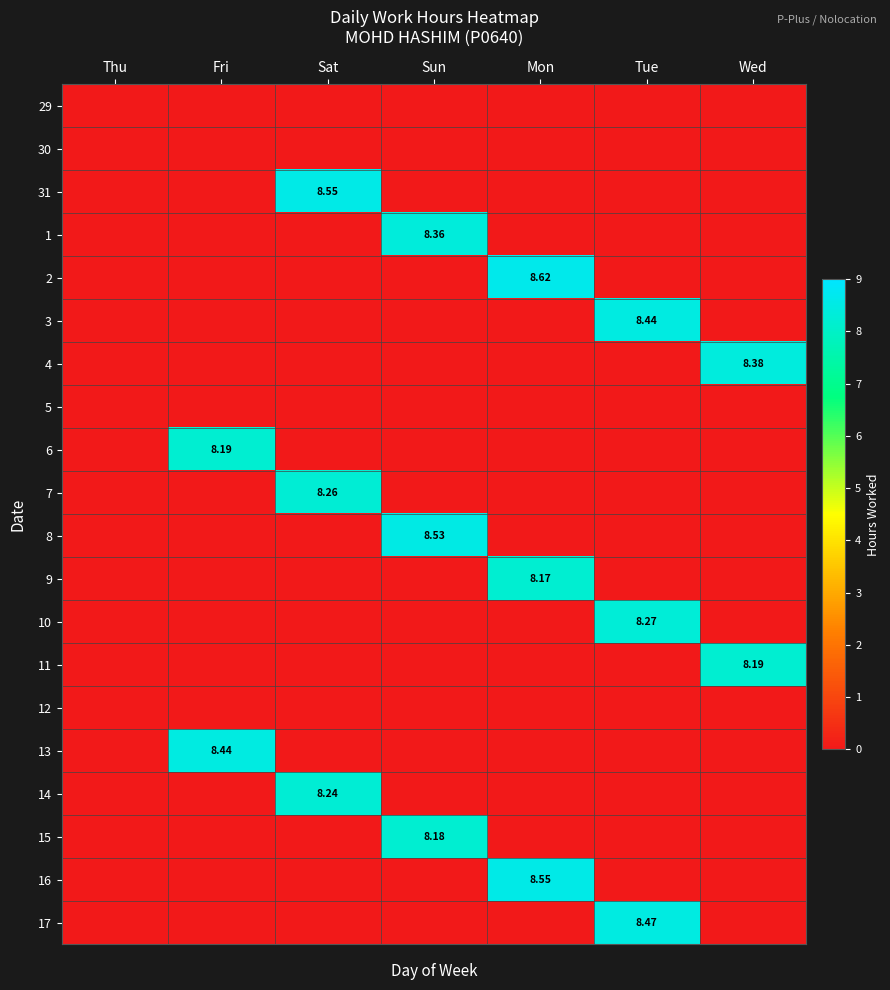

How many values in 6 are above zero?

1